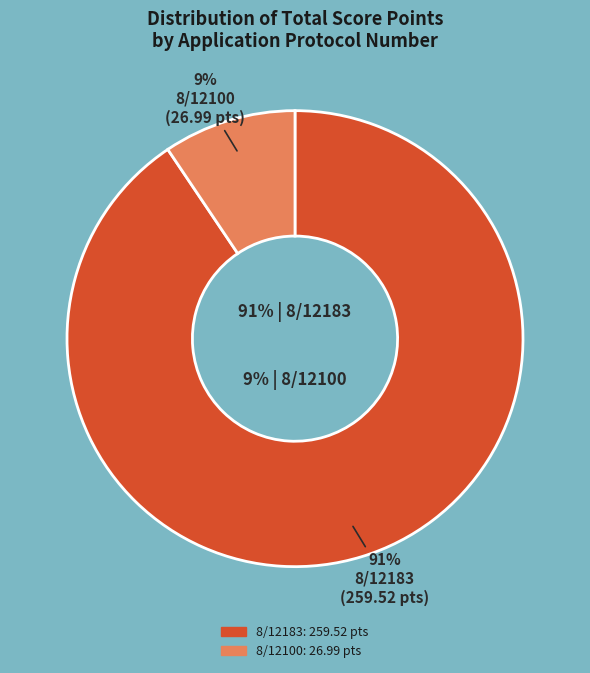

Is it true that 8/12183 is 99% of the pie?

False